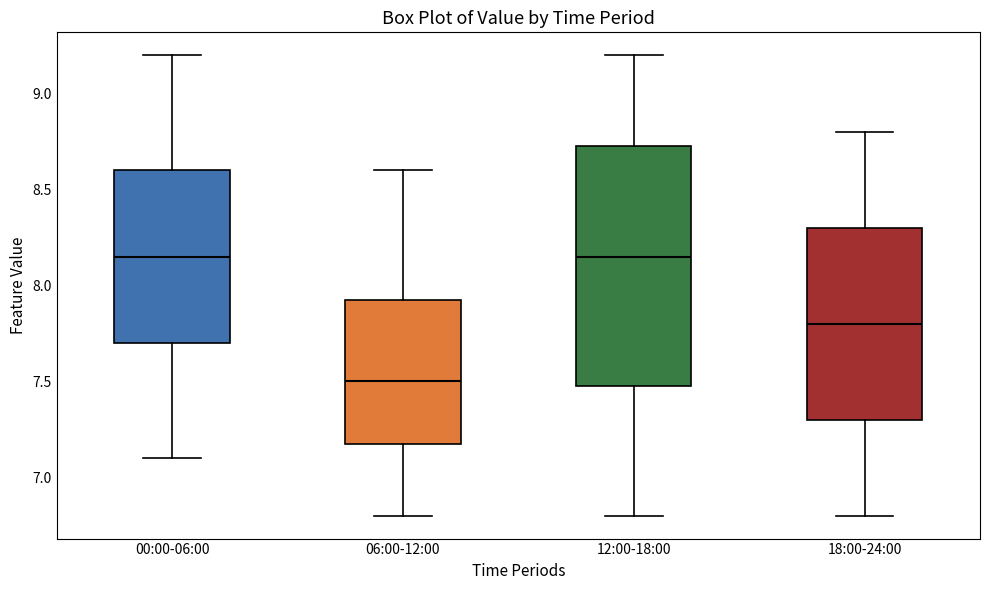

Which box is the tallest, from its lower edge to its upper edge?

12:00-18:00